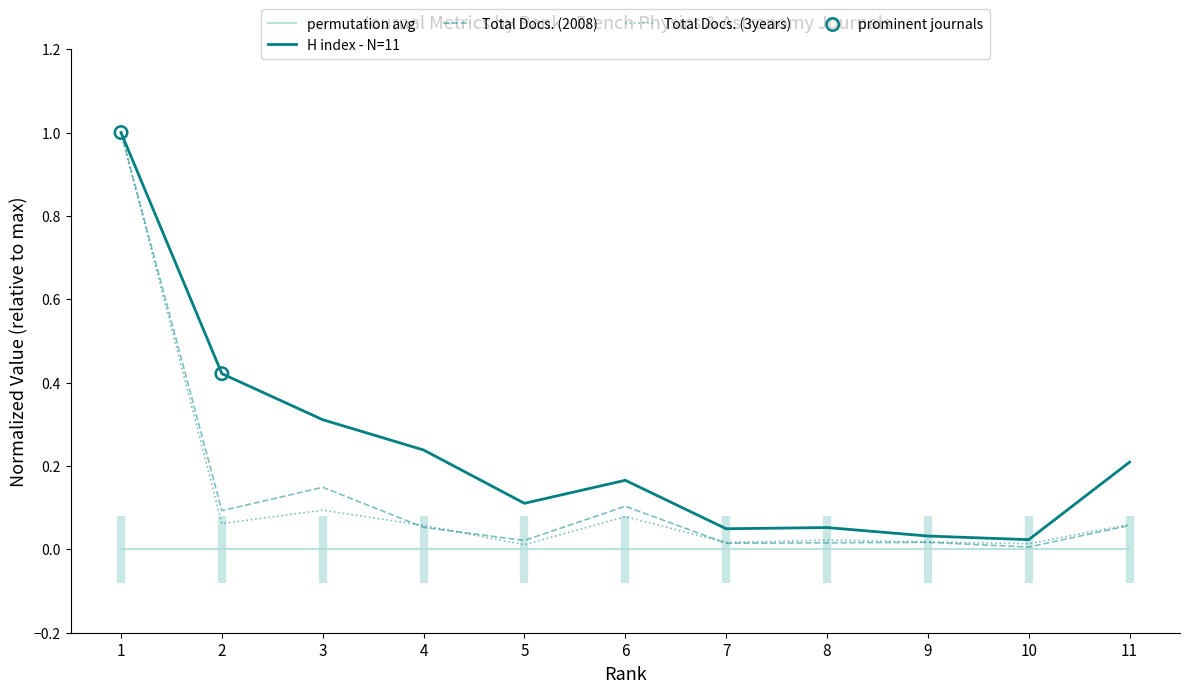

Is the value of H index at 2 greater than the value of Total Docs. (2008) at 2?

Yes